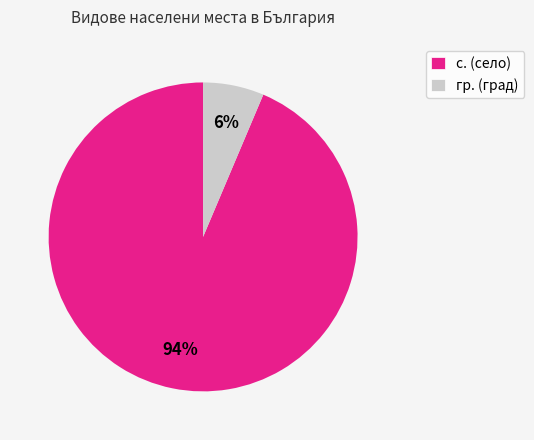

Does any single category account for the majority?

Yes